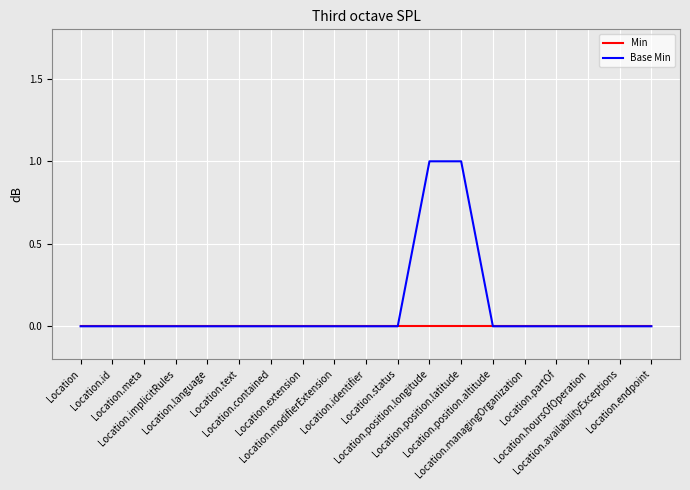

Reading right to left, transcribe all the data shown in this chart.

Min: 0	0	0	0	0	0	0	0	0	0	0	0	0	0	0	0	0	0	0
Base Min: 0	0	0	0	0	0	1	1	0	0	0	0	0	0	0	0	0	0	0